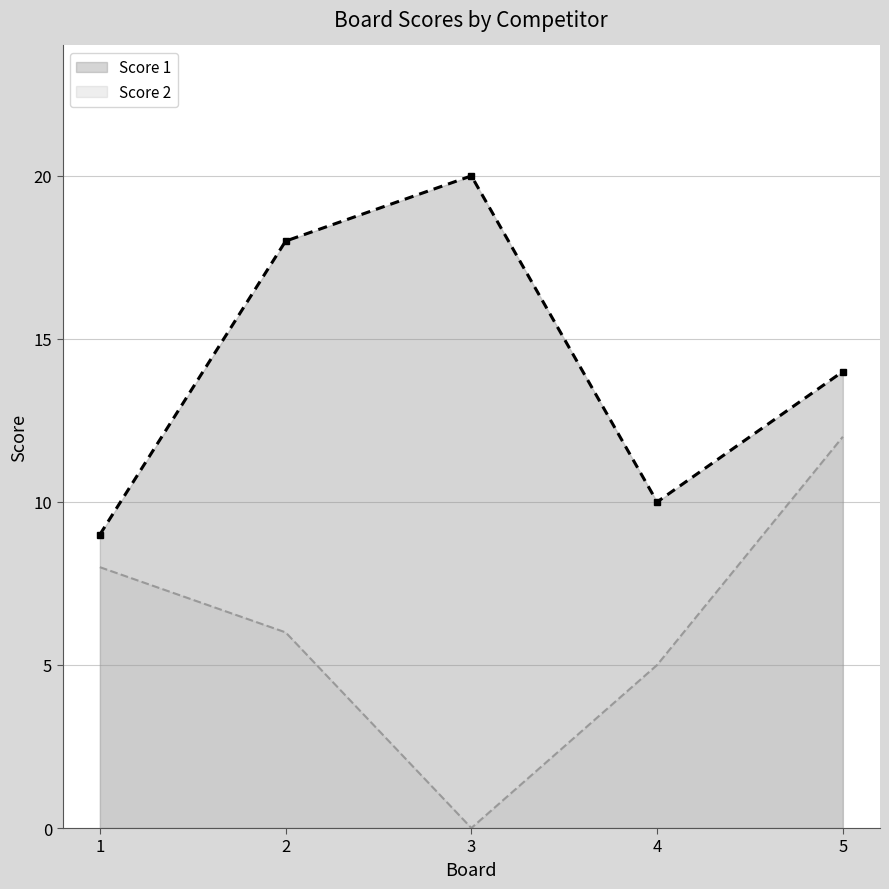

The Score 1 series shows 14 at 5. True or false?

True